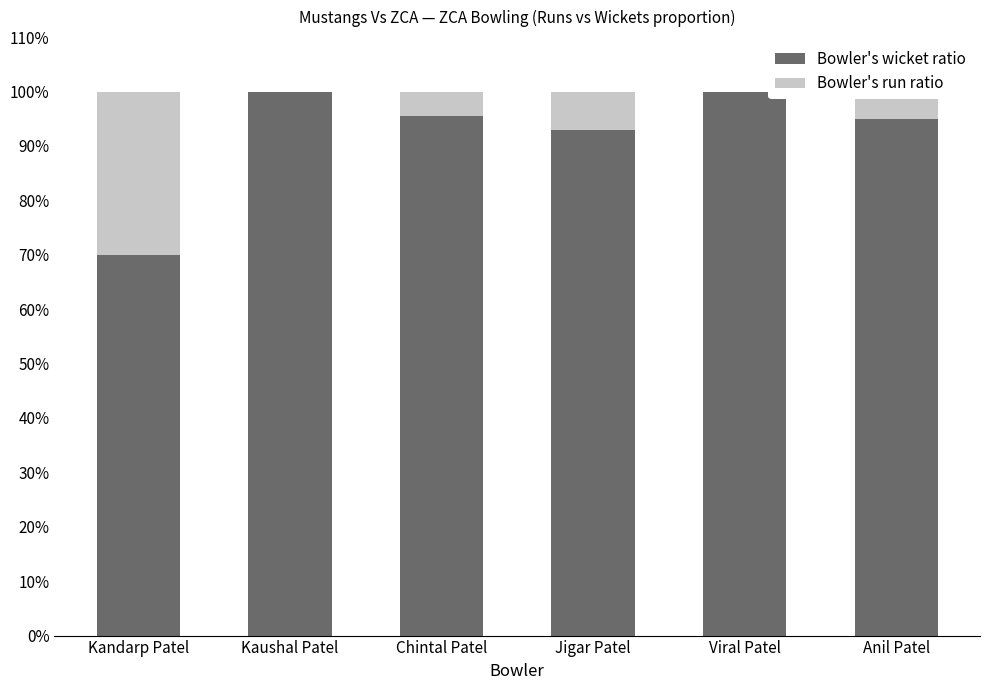

What are all the series names shown in the legend?

Bowler's wicket ratio, Bowler's run ratio